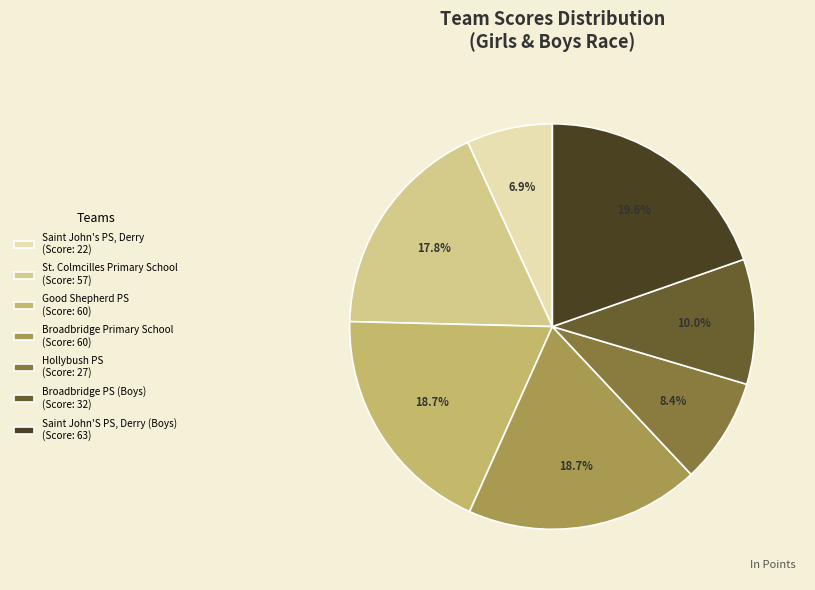

True or false: Good Shepherd PS accounts for 8% of the total.

False